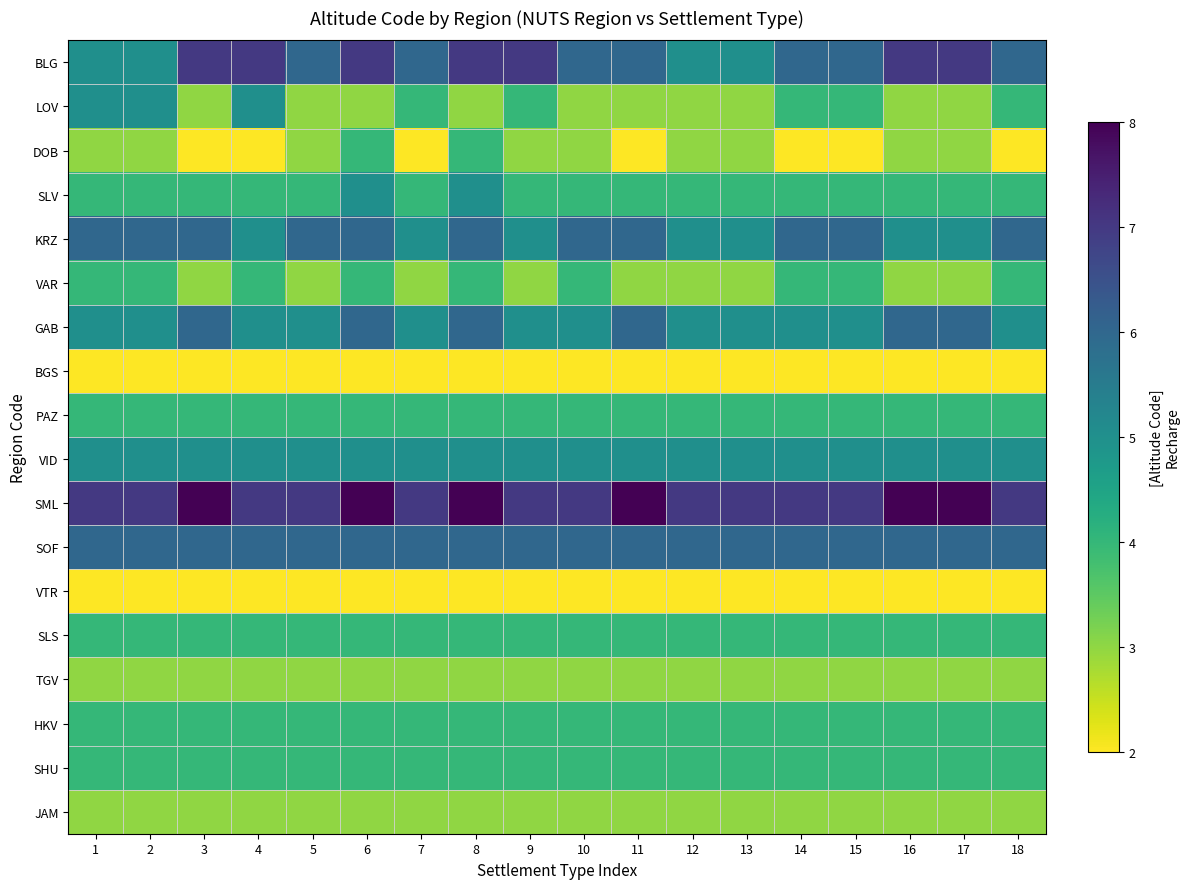

Which series has the largest range (max minus min)?

BLG